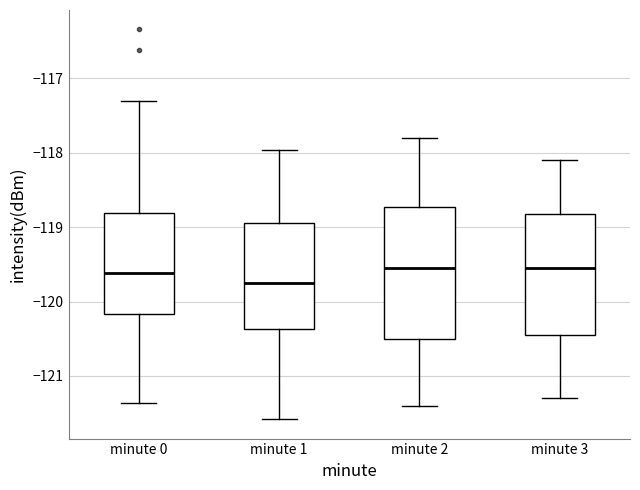

Comparing the boxes themselves (not the whiskers), which one is the tallest?

minute 2